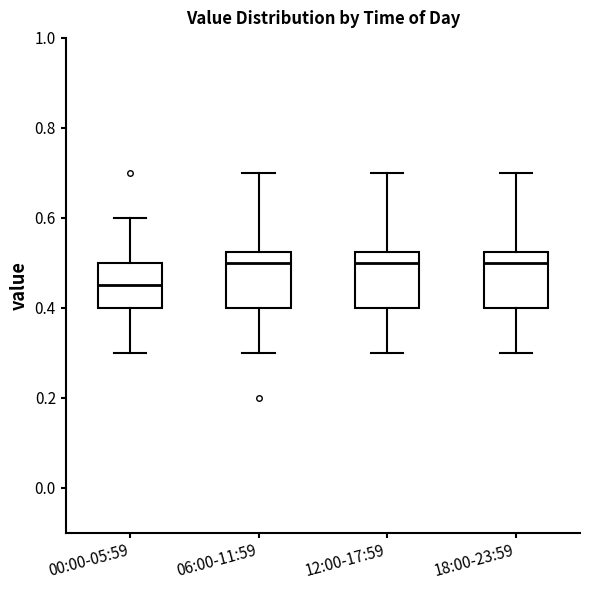

Reading left to right, transcribe this box plot: for each box, give where its median line is, the range the box spans, and where its two whiskers end, as read against the y-axis. The values are not printed on the chart, so give them approximately, as read against the axis.

00:00-05:59: median 0.46, box 0.40 to 0.50, whiskers 0.30 to 0.60
06:00-11:59: median 0.50, box 0.40 to 0.52, whiskers 0.30 to 0.70
12:00-17:59: median 0.50, box 0.40 to 0.52, whiskers 0.30 to 0.70
18:00-23:59: median 0.50, box 0.40 to 0.52, whiskers 0.30 to 0.70